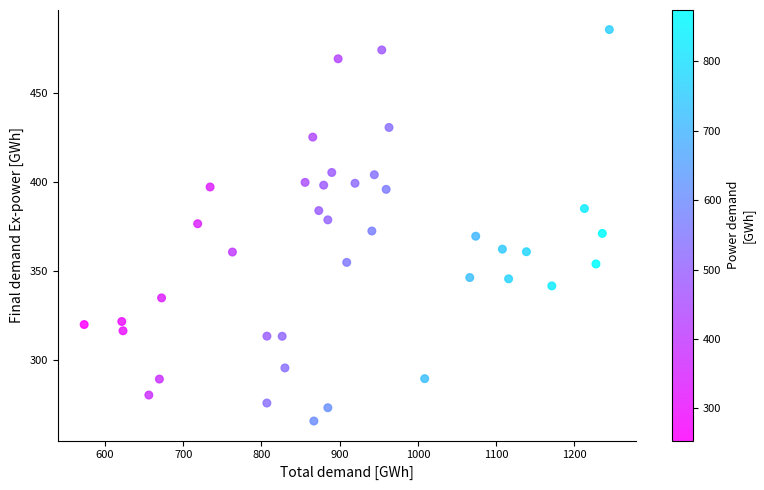

What is the range of X values (max minus min)?

671.1